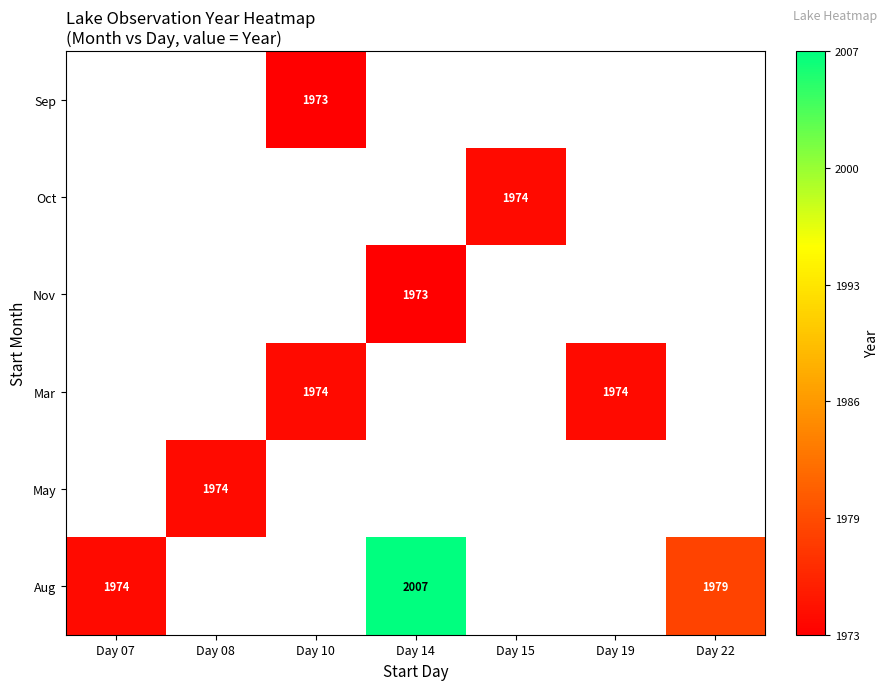

Between Day 19 and Day 14, which is larger?

Day 14